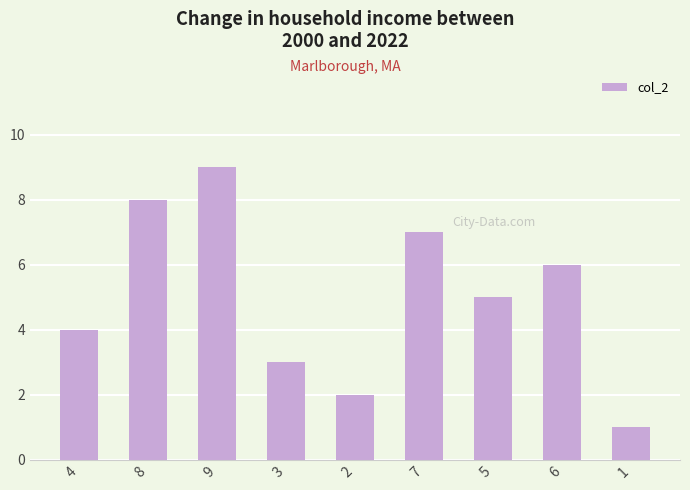

What is the ratio of the value at 1 to the value at 5?

0.2